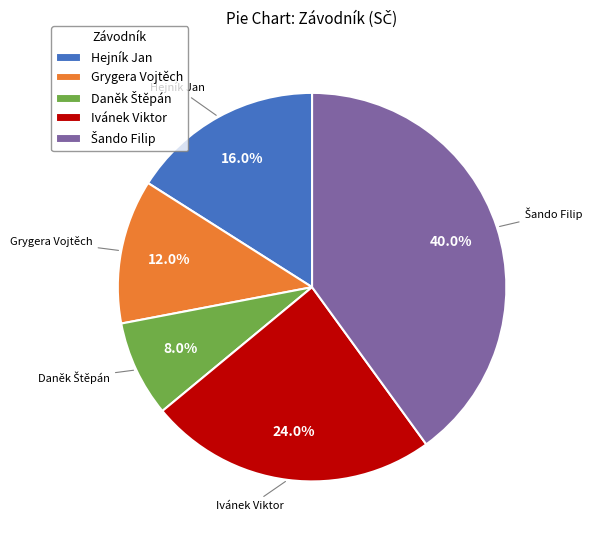

Is there any slice that represents more than half of the pie?

No